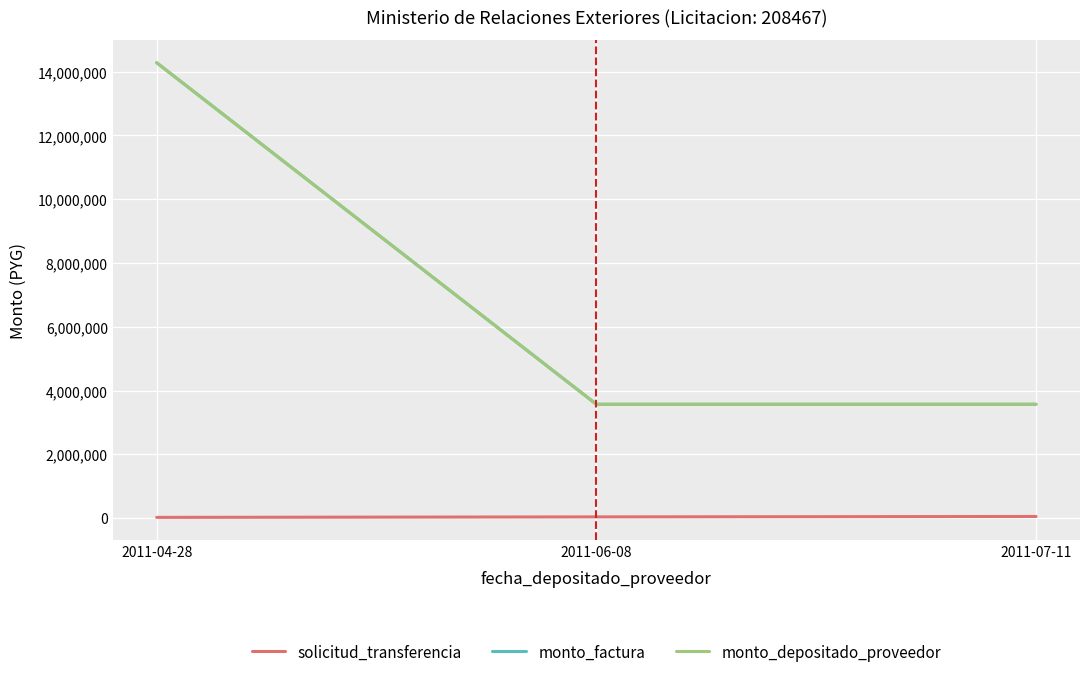

Between 2011-04-28 and 2011-06-08, which is larger?

2011-06-08